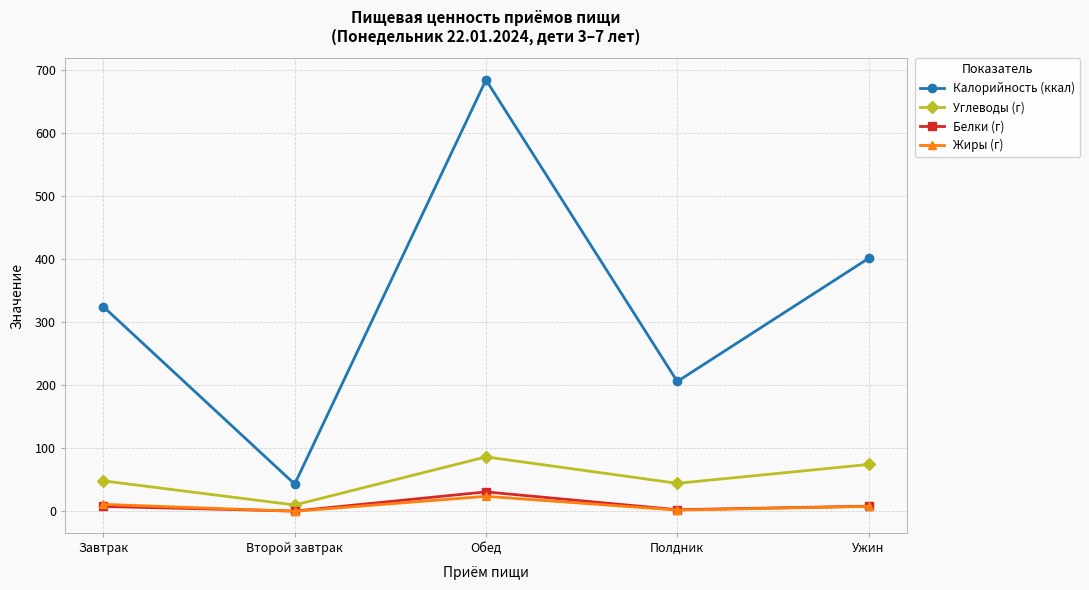

What position from the left is Полдник?

4